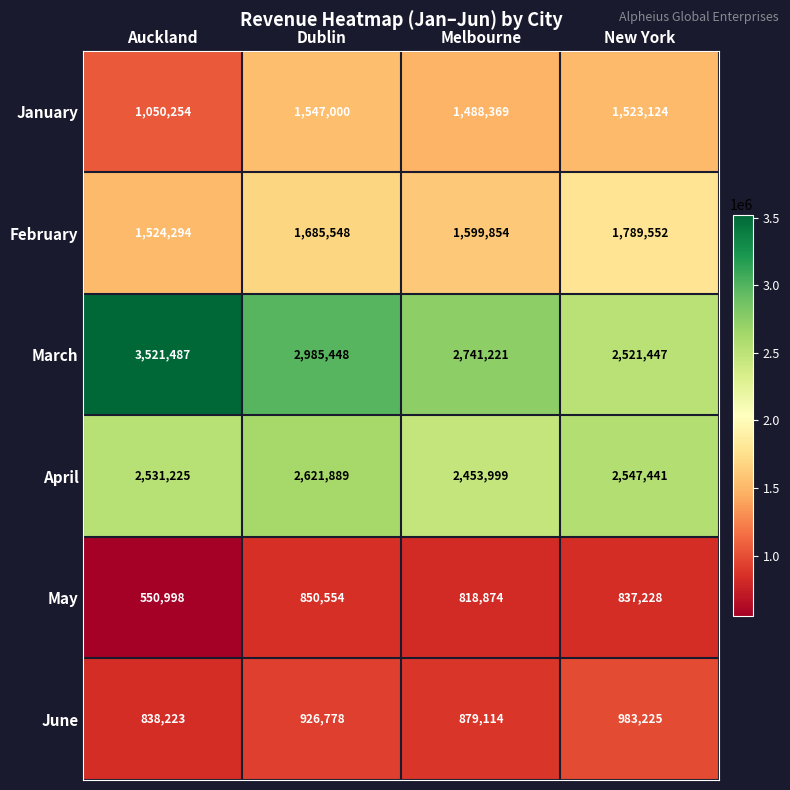

How many categories are shown in the chart?

4